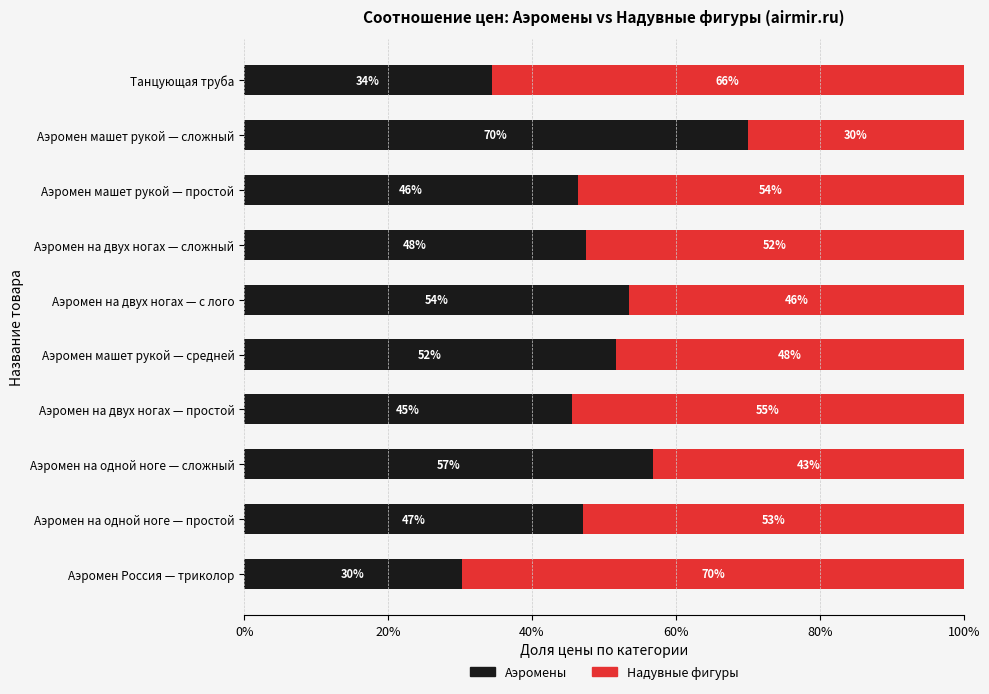

What are all the series names shown in the legend?

Аэромены, Надувные фигуры